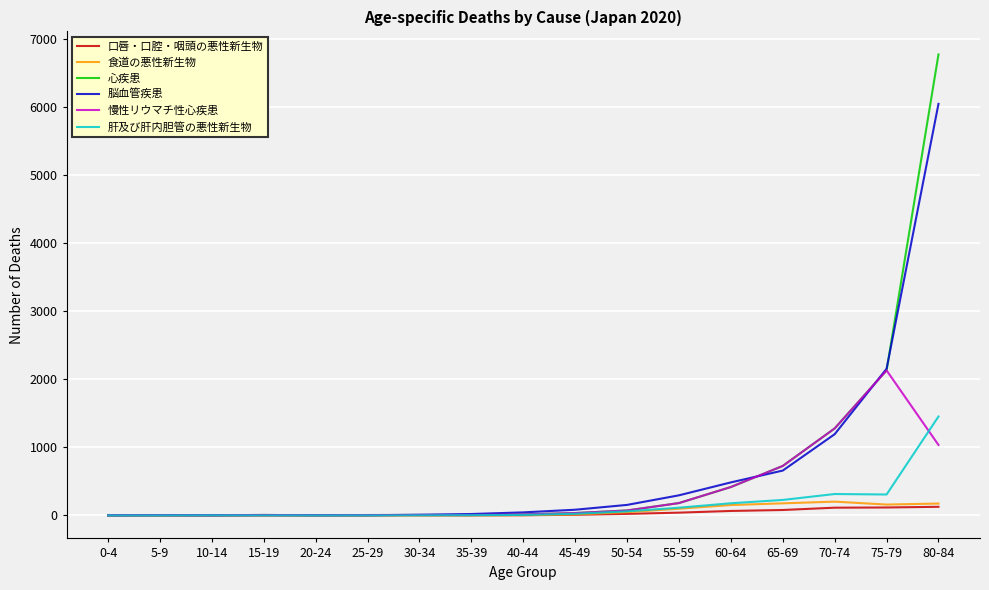

Which label corresponds to the largest value in the chart?

80-84